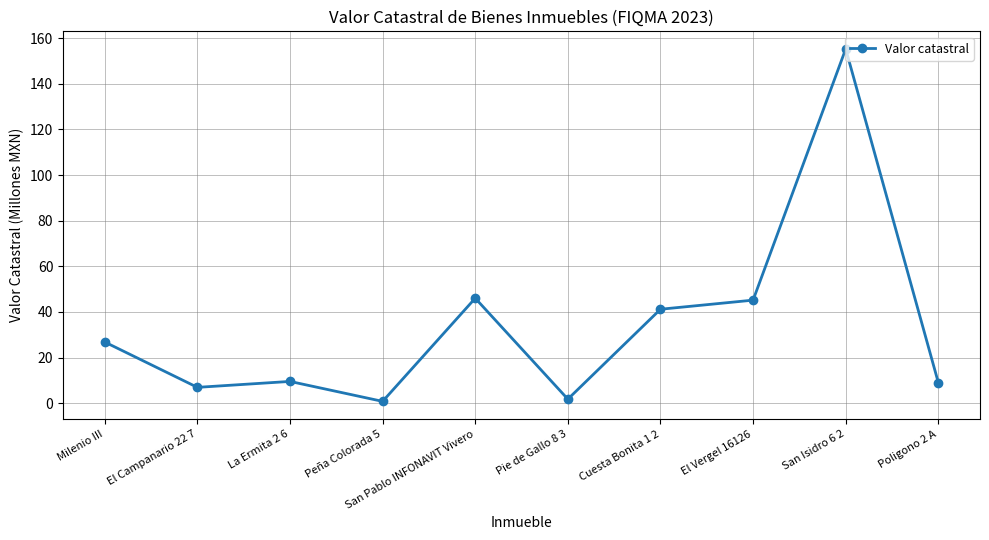

Is it true that the value at Cuesta Bonita 1 2 is 41.2?

True